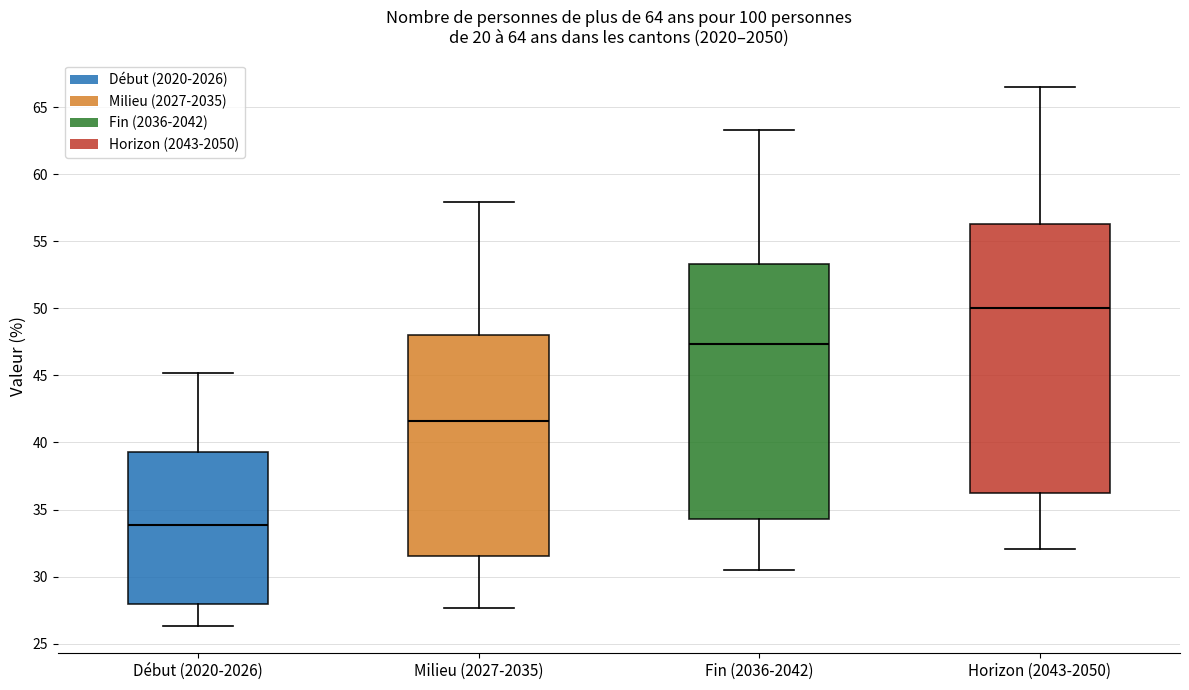

Comparing the boxes themselves (not the whiskers), which one is the tallest?

Horizon (2043-2050)